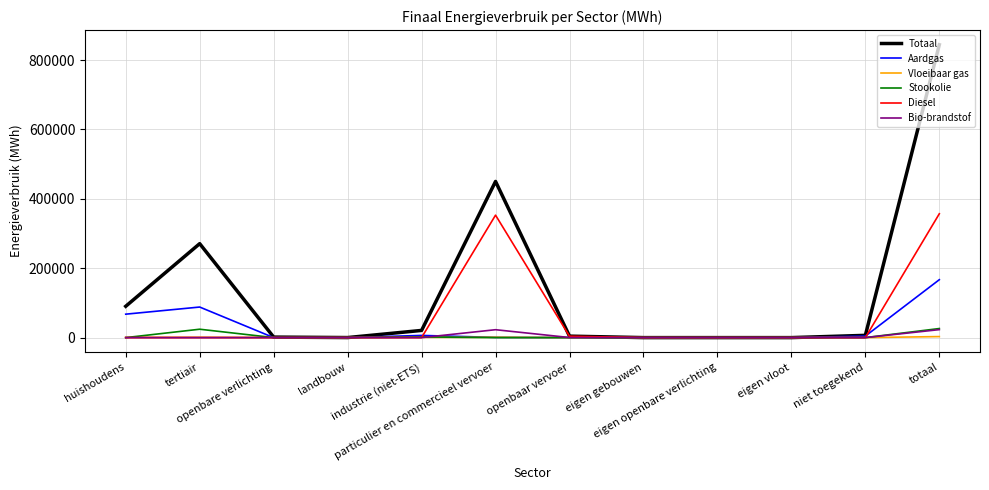

True or false: Diesel has a value of 191946.7 at niet toegekend.

False